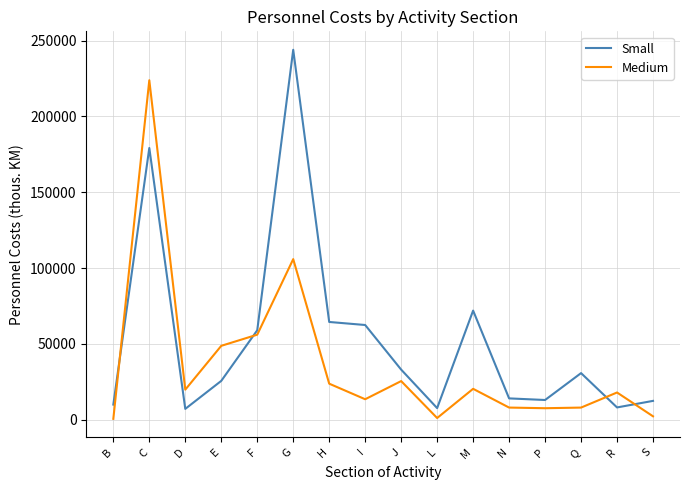

True or false: Medium and Small intersect in this chart.

True